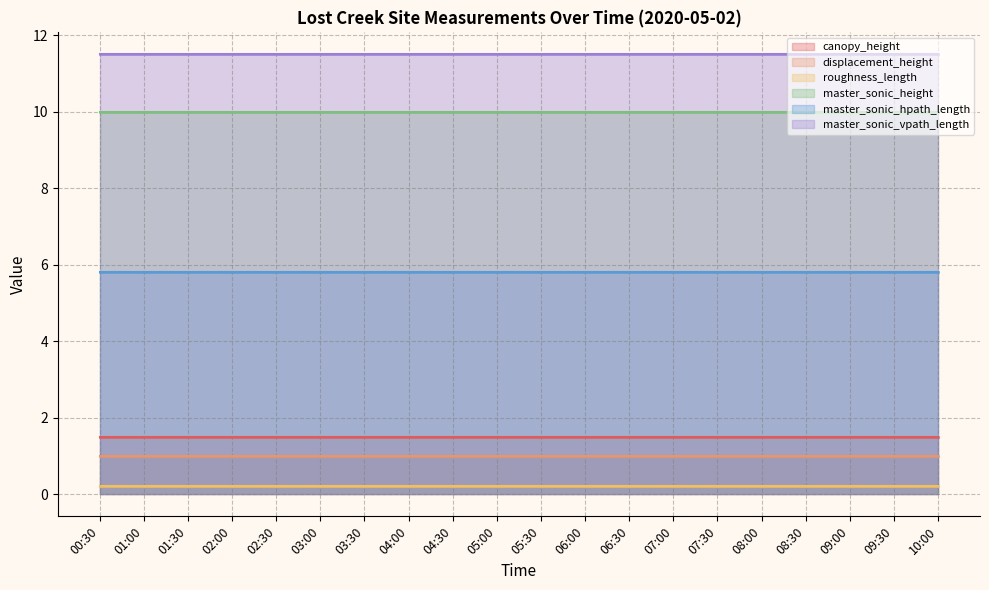

What is the minimum value shown in the chart?

0.2